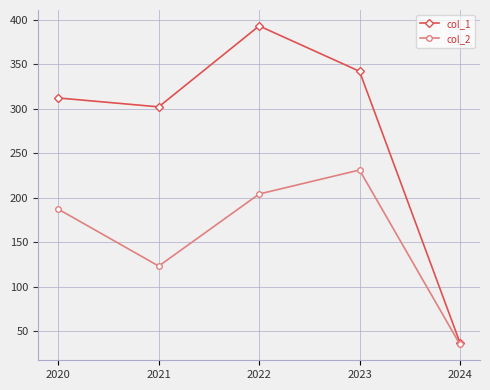

Is the value of col_1 at 2023 greater than the value of col_2 at 2022?

Yes